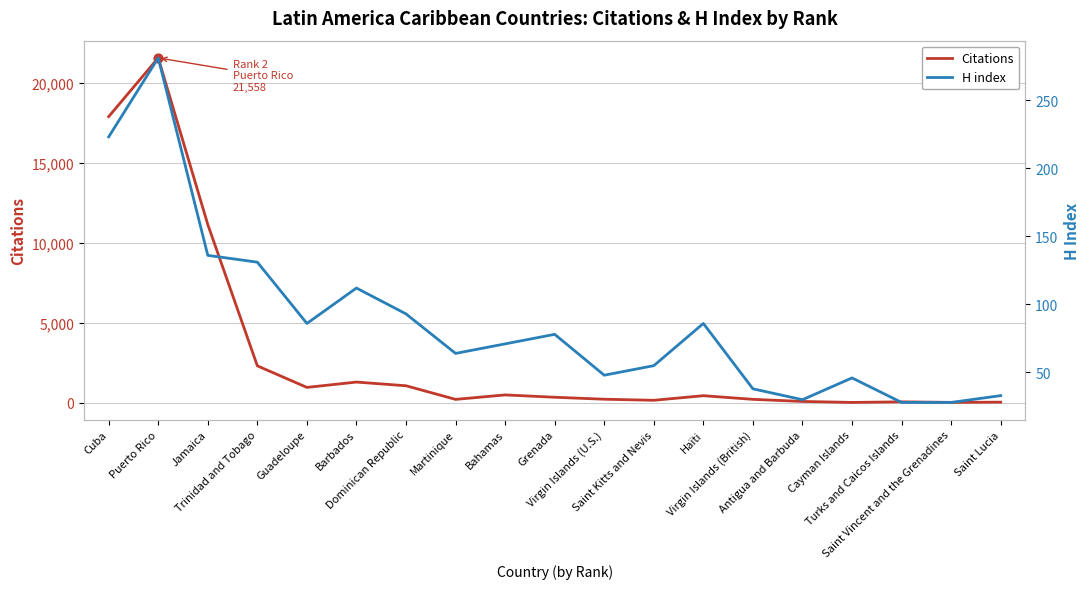

Which series reaches the minimum Y coordinate?

Citations